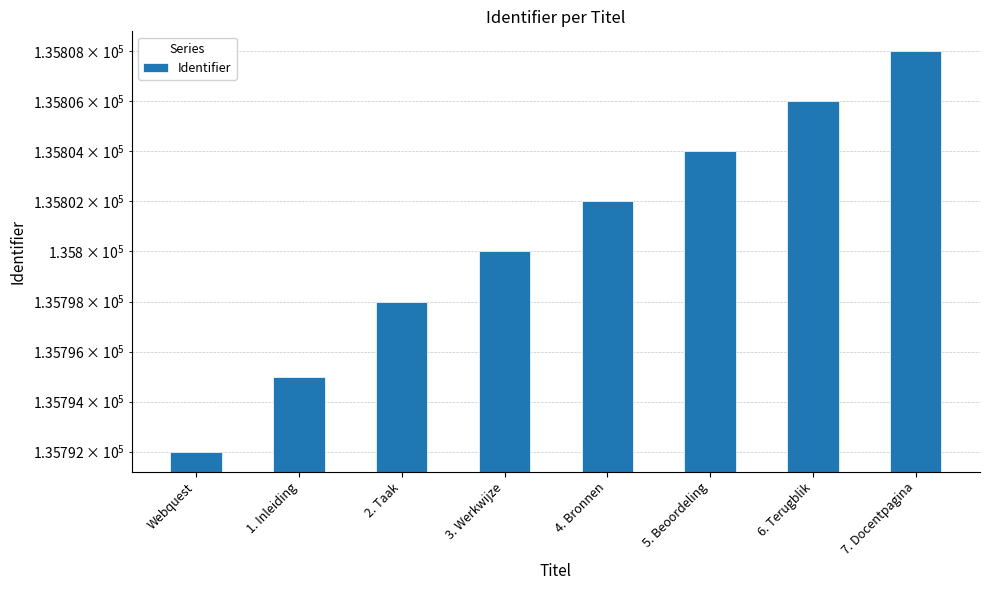

Are the bars grouped side by side (vs. stacked)?

No